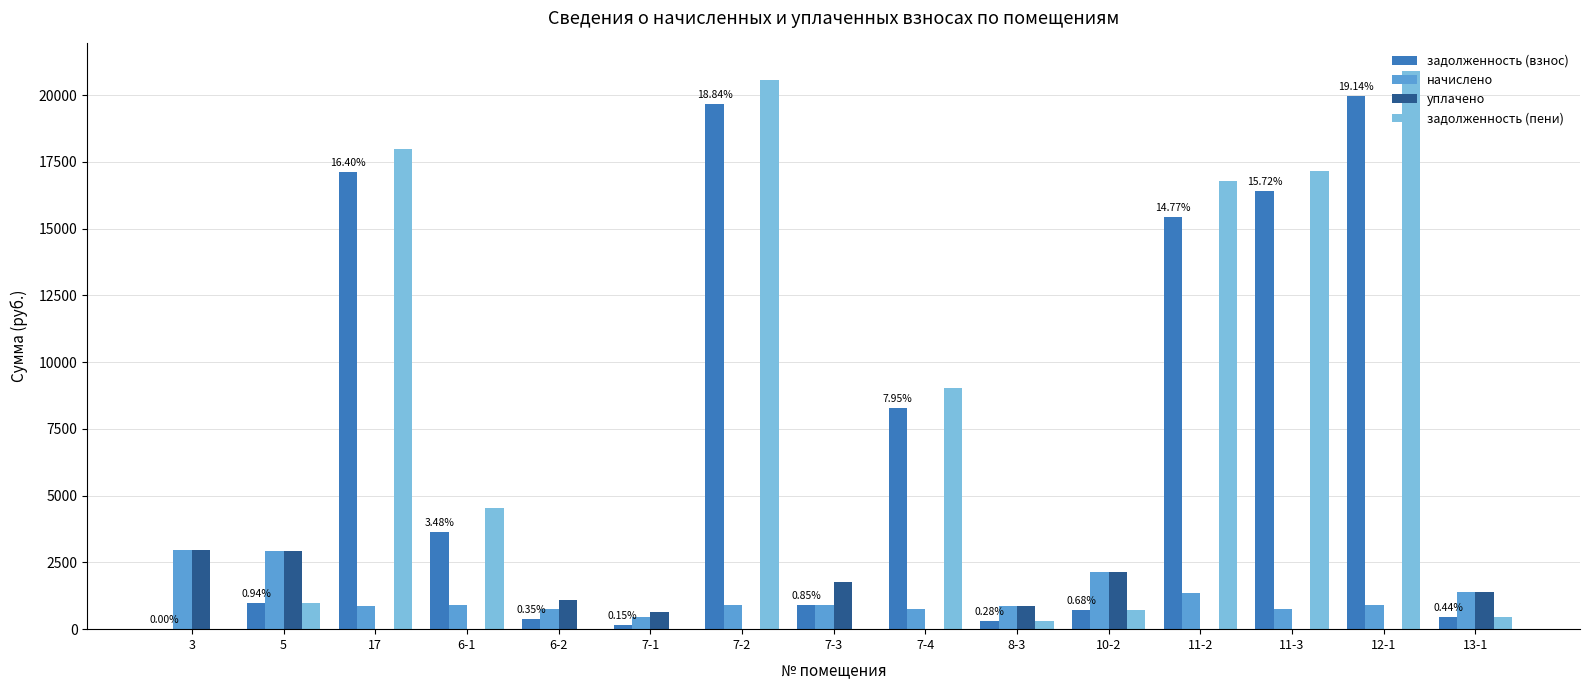

What is the sum of all задолженность (взнос) values?

104391.0